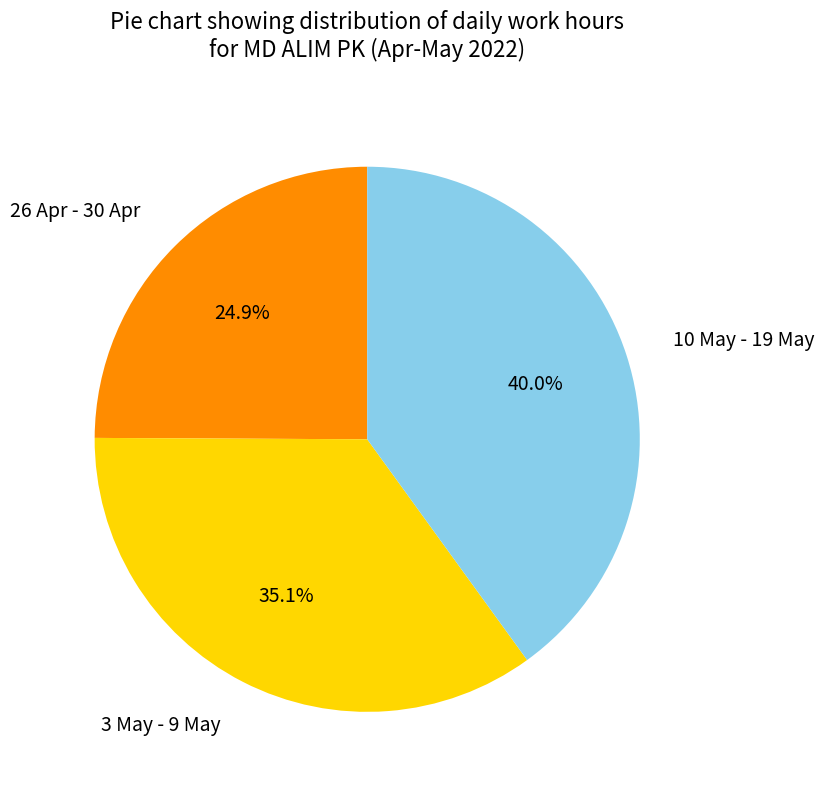

Does any single category account for the majority?

No